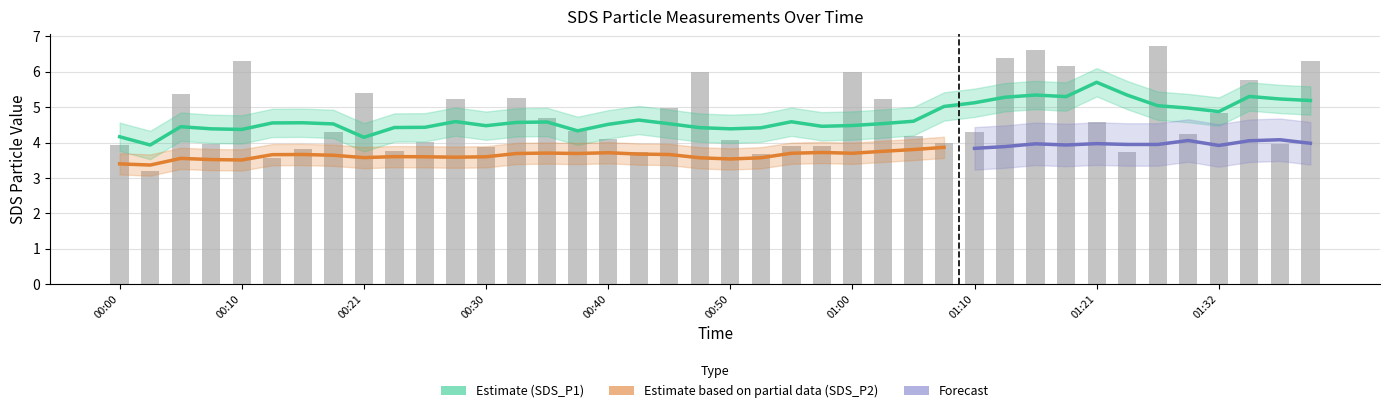

Reading left to right, what are all the values shown in this chart?

00:00=3.9	00:03=3.2	00:05=5.4	00:08=4.0	00:10=6.3	00:13=3.6	00:15=3.8	00:18=4.3	00:21=5.4	00:23=3.8	00:25=4.0	00:28=5.2	00:30=3.9	00:33=5.3	00:35=4.7	00:38=4.3	00:40=4.1	00:43=3.7	00:45=5.0	00:48=6.0	00:50=4.1	00:52=3.7	00:55=3.9	00:57=3.9	01:00=6.0	01:02=5.2	01:05=4.2	01:07=4.0	01:10=4.3	01:13=6.4	01:16=6.6	01:18=6.2	01:21=4.6	01:24=3.7	01:27=6.7	01:30=4.2	01:32=4.8	01:35=5.8	01:38=4.0	01:40=6.3